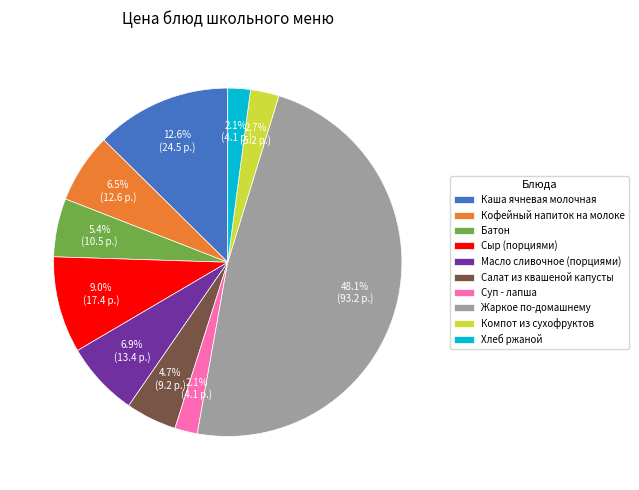

What portion of the pie excludes Каша ячневая молочная?

87.4%